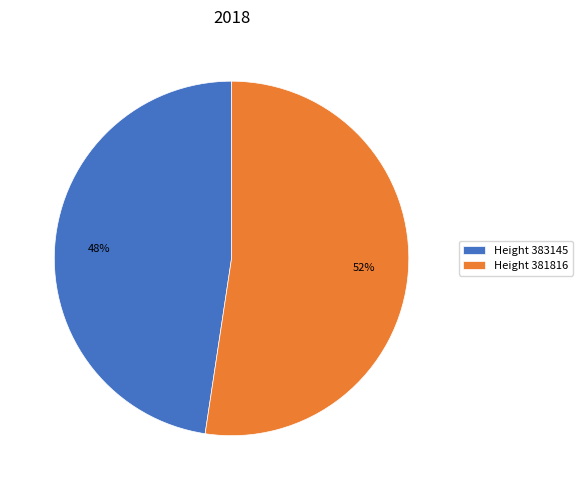

What is the smallest slice in the pie chart?

Height 383145